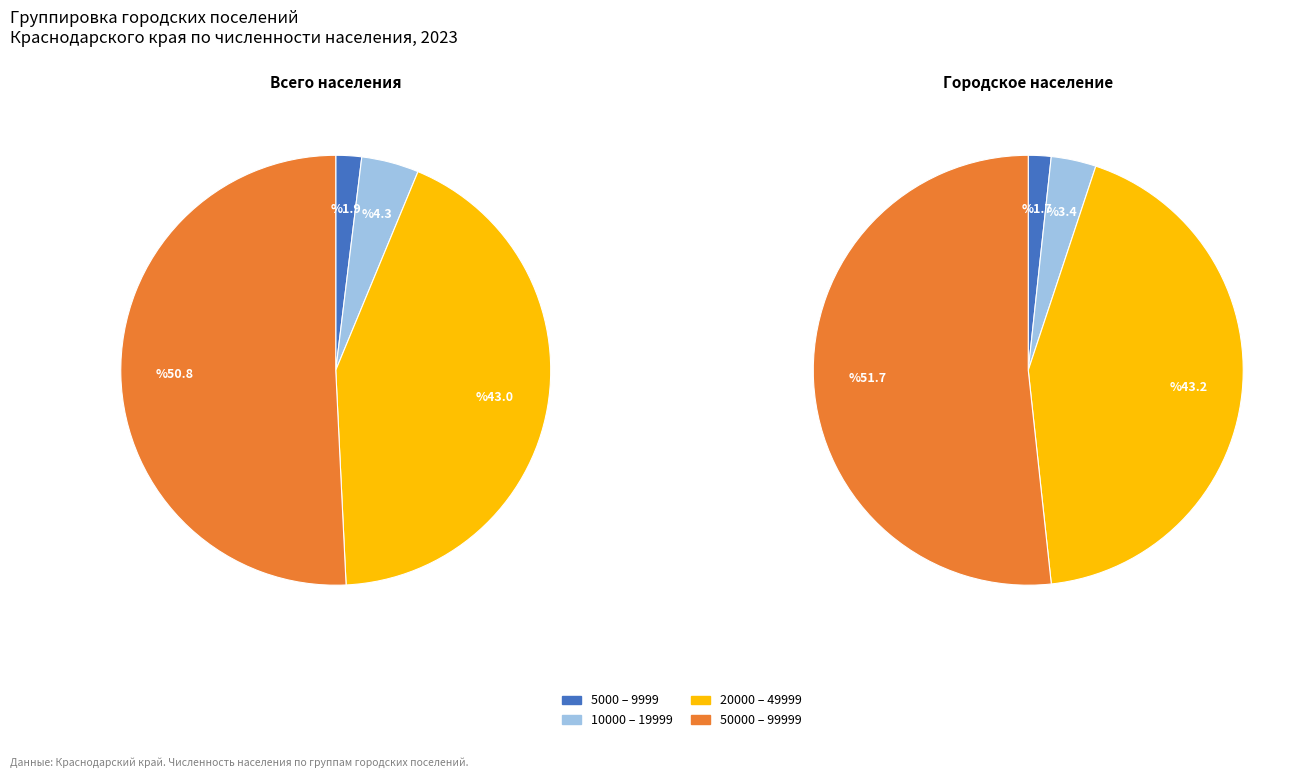

What percentage is the 20000 – 49999 slice, to the nearest percent?

43%